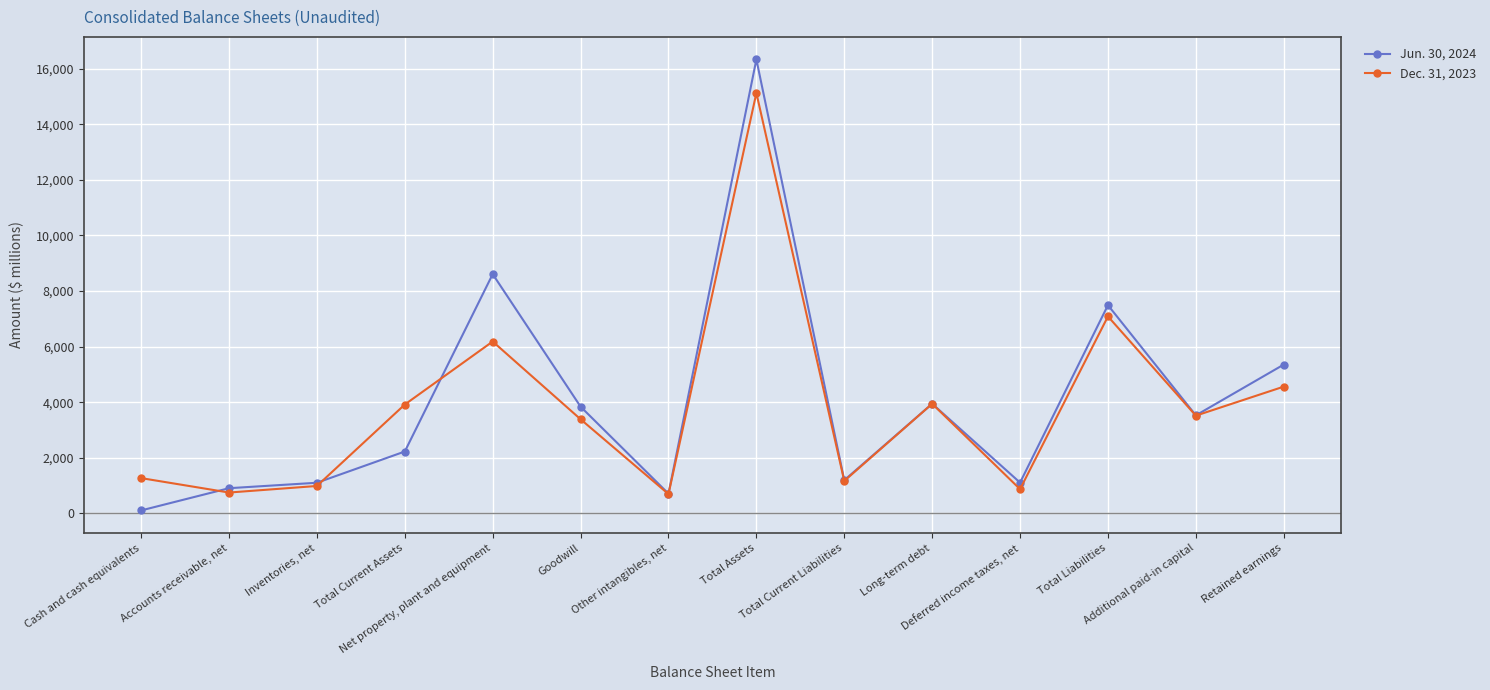

Is it true that Jun. 30, 2024 equals 5356 at Retained earnings?

True